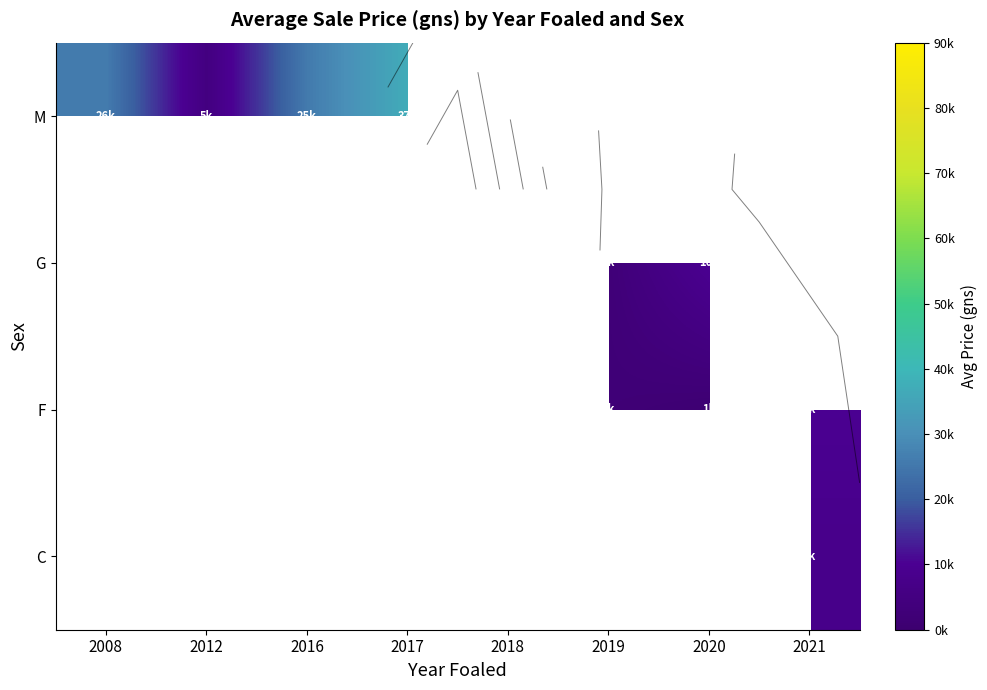

How many series are shown in this chart?

4